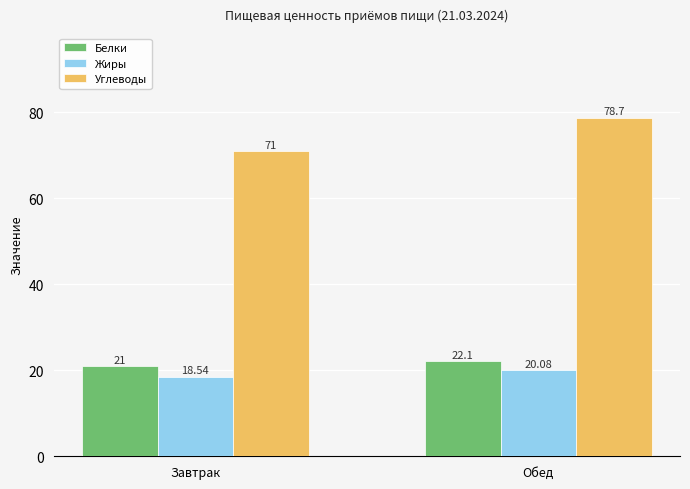

Which series has the widest spread of values?

Углеводы